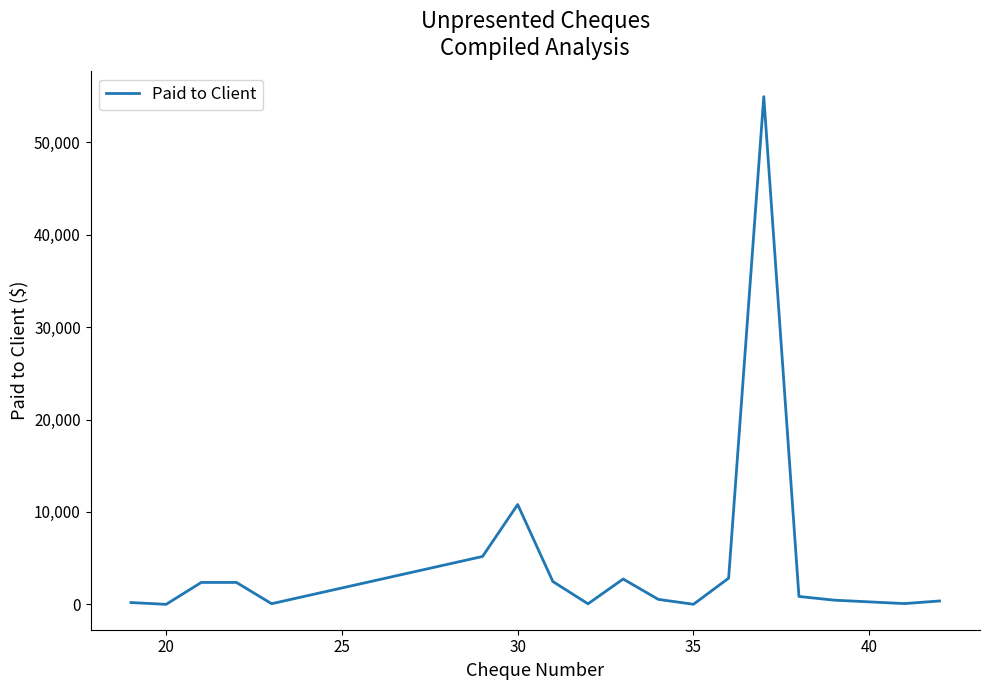

What is the maximum value shown in the chart?

54934.9